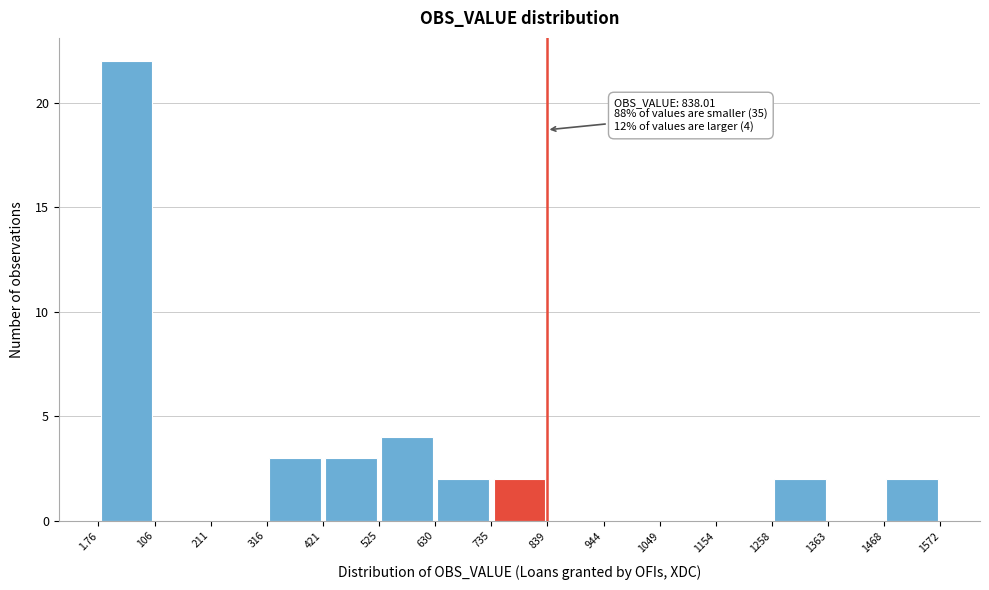

Which range on the x-axis has the tallest bar?

1.76 to 106